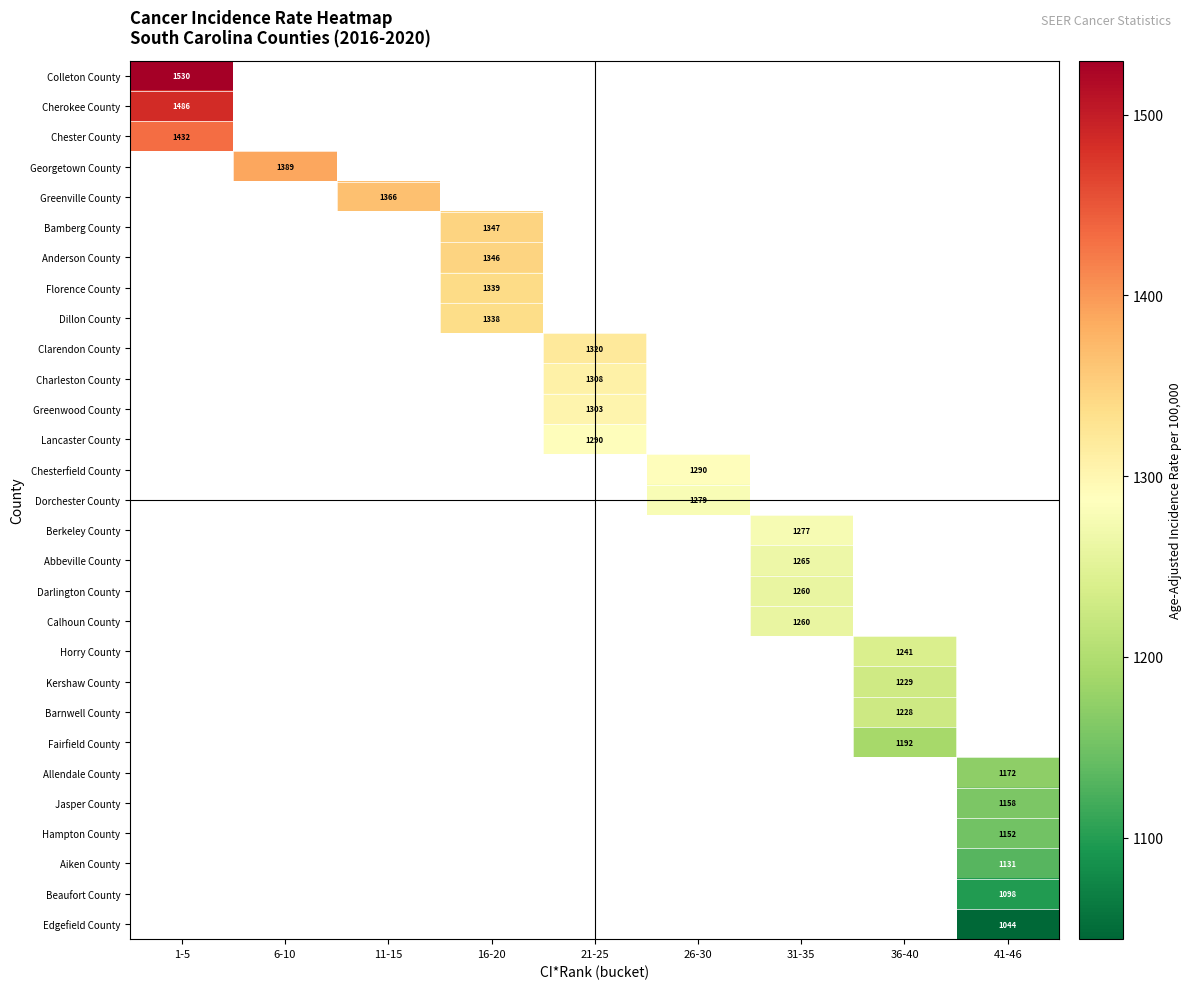

What is the minimum value shown in the chart?

1043.8